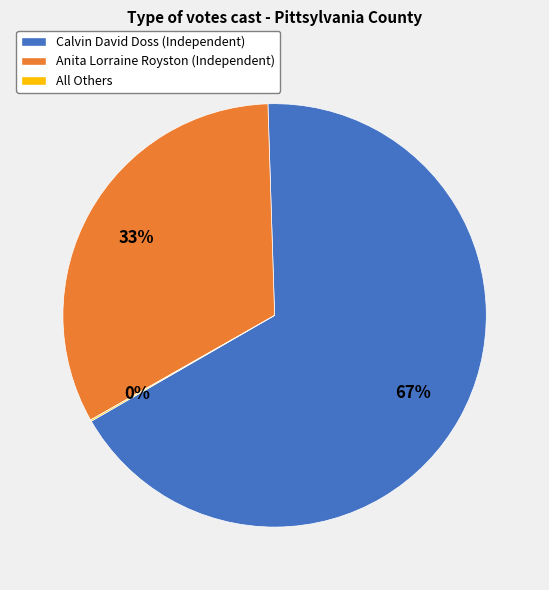

Which category has the biggest portion of the pie?

Calvin David Doss (Independent)